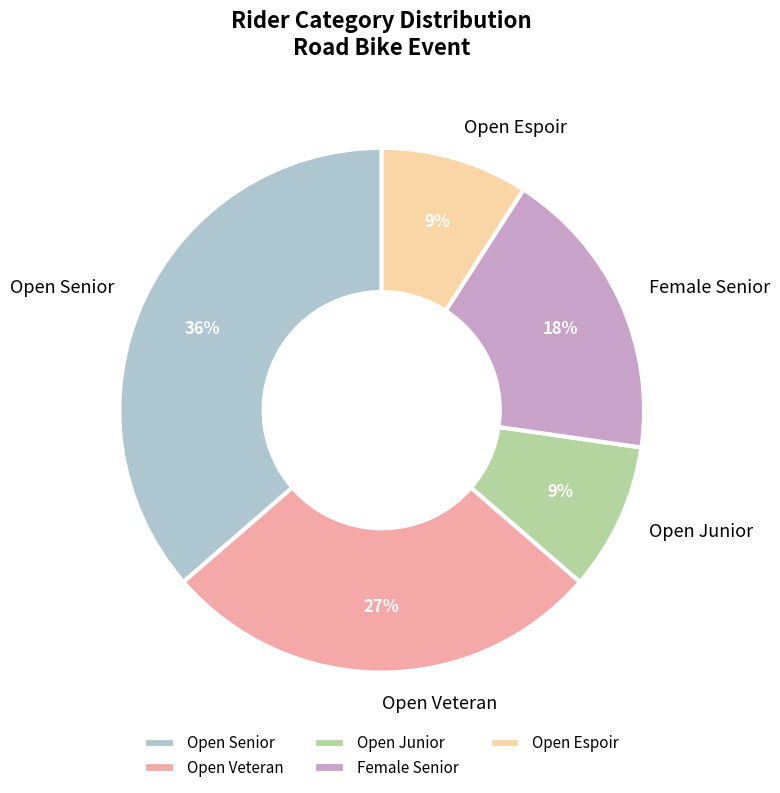

To the nearest percent, what is the average slice percentage?

20%